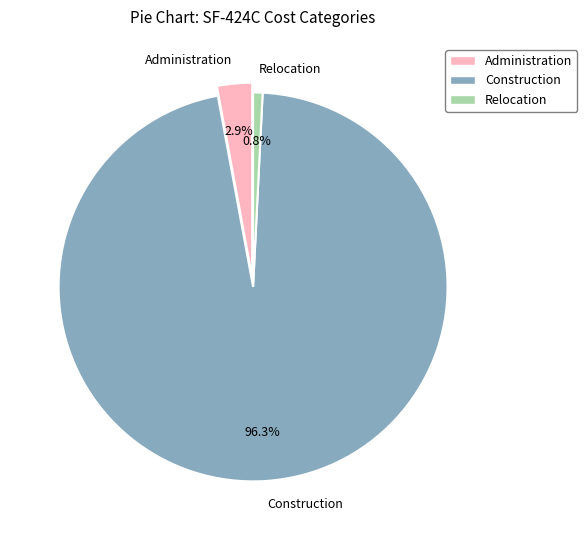

What percentage is the Construction slice, to the nearest percent?

96%